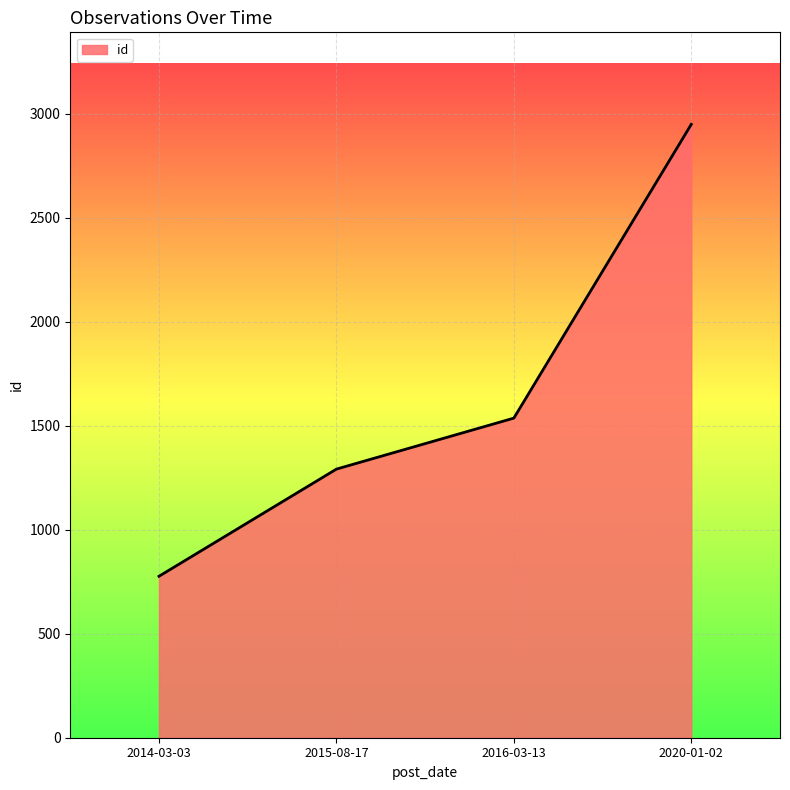

What is the greatest value displayed?

2948